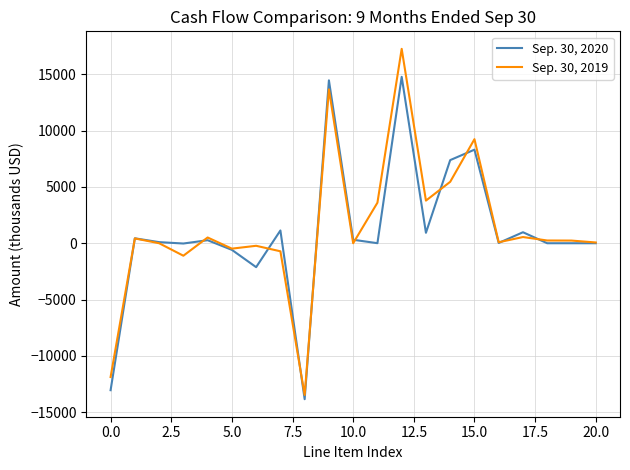

What is the minimum value shown in the chart?

-13841